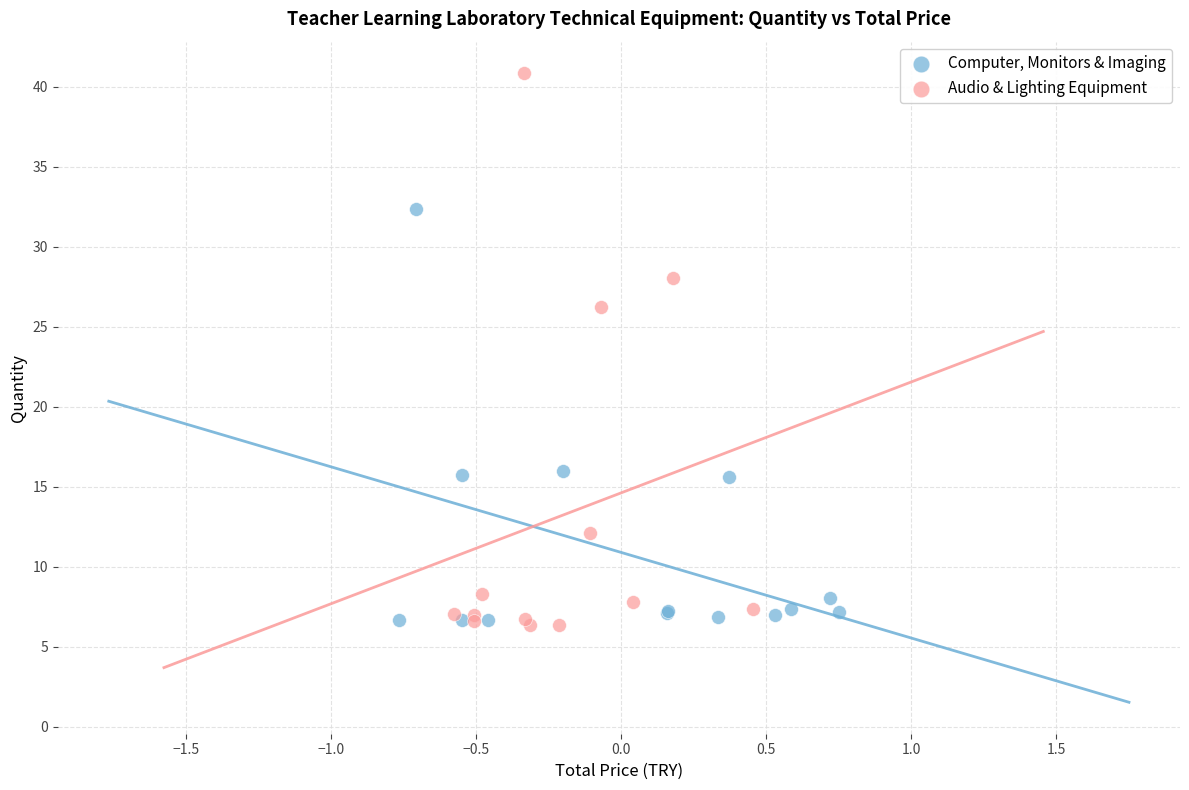

Which series has the largest Y range (max minus min)?

Audio & Lighting Equipment